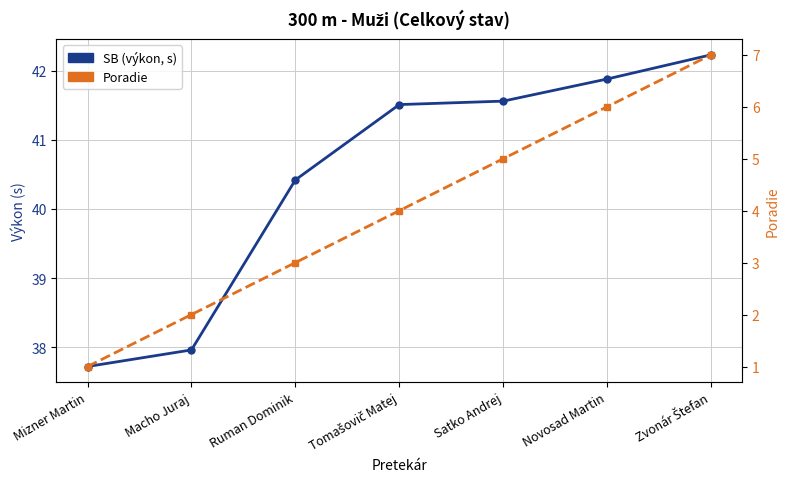

Reading right to left, list all the values displayed in this chart.

SB (výkon, s): Zvonár Štefan=42.2	Novosad Martin=41.9	Satko Andrej=41.6	Tomašovič Matej=41.5	Ruman Dominik=40.4	Macho Juraj=38.0	Mizner Martin=37.7
Poradie: Zvonár Štefan=7.0	Novosad Martin=6.0	Satko Andrej=5.0	Tomašovič Matej=4.0	Ruman Dominik=3.0	Macho Juraj=2.0	Mizner Martin=1.0